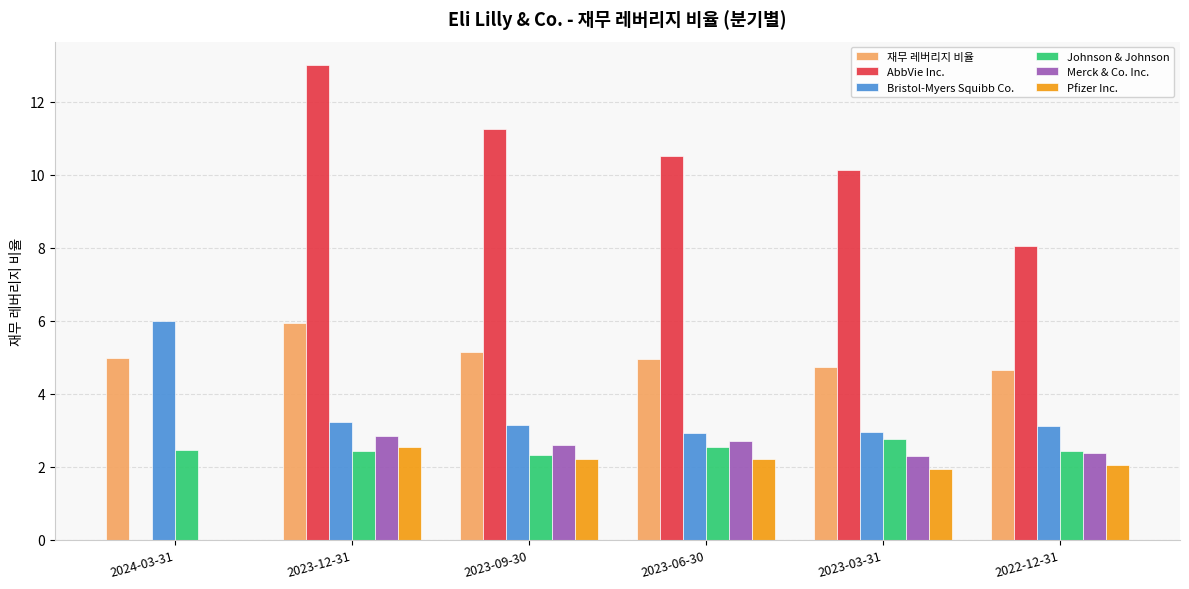

Is it true that Johnson & Johnson equals 3.9 at 2023-03-31?

False